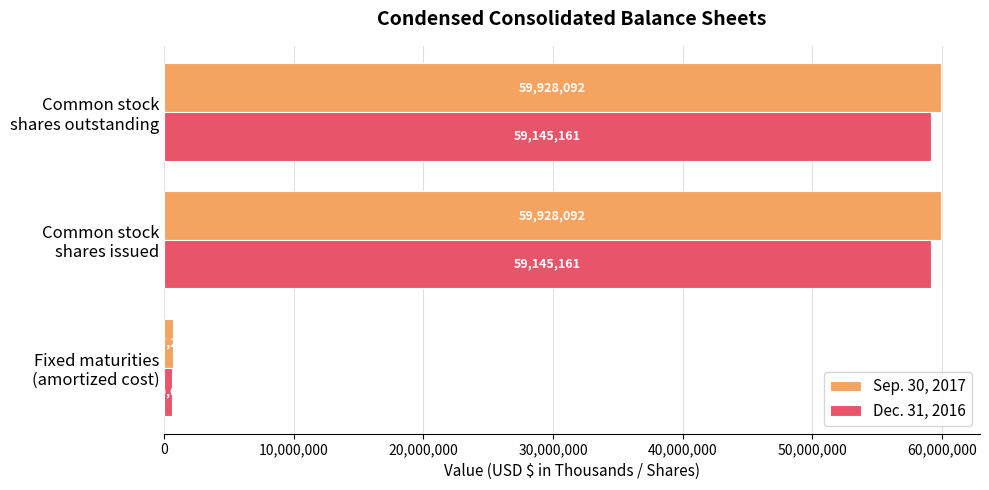

What is the average value of the Sep. 30, 2017 series?

40181156